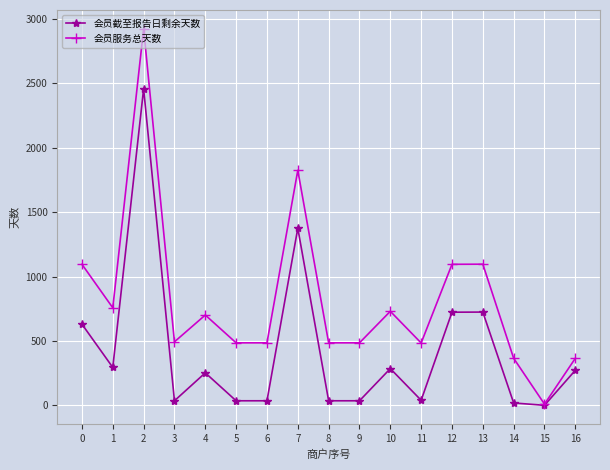

Read the 会员服务总天数 value at 5.

485